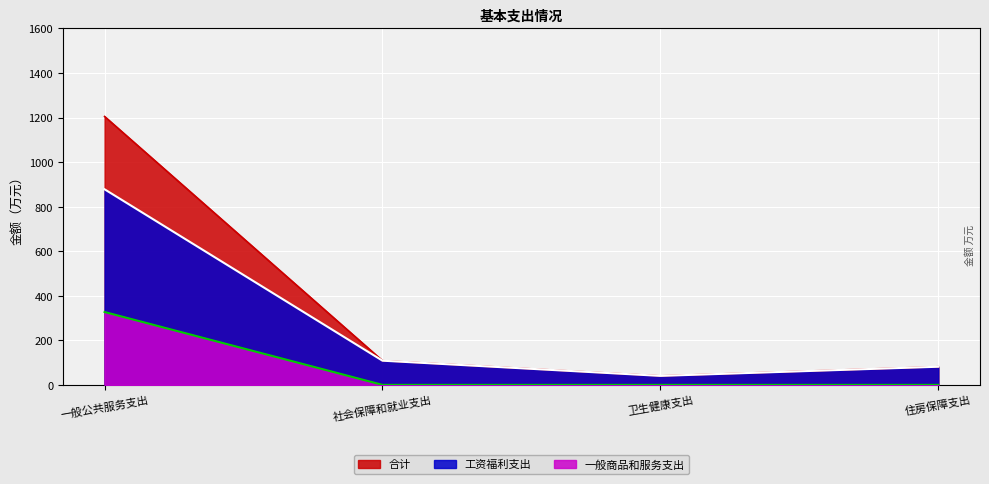

Is the value of 工资福利支出 at 住房保障支出 greater than the value of 合计 at 卫生健康支出?

Yes